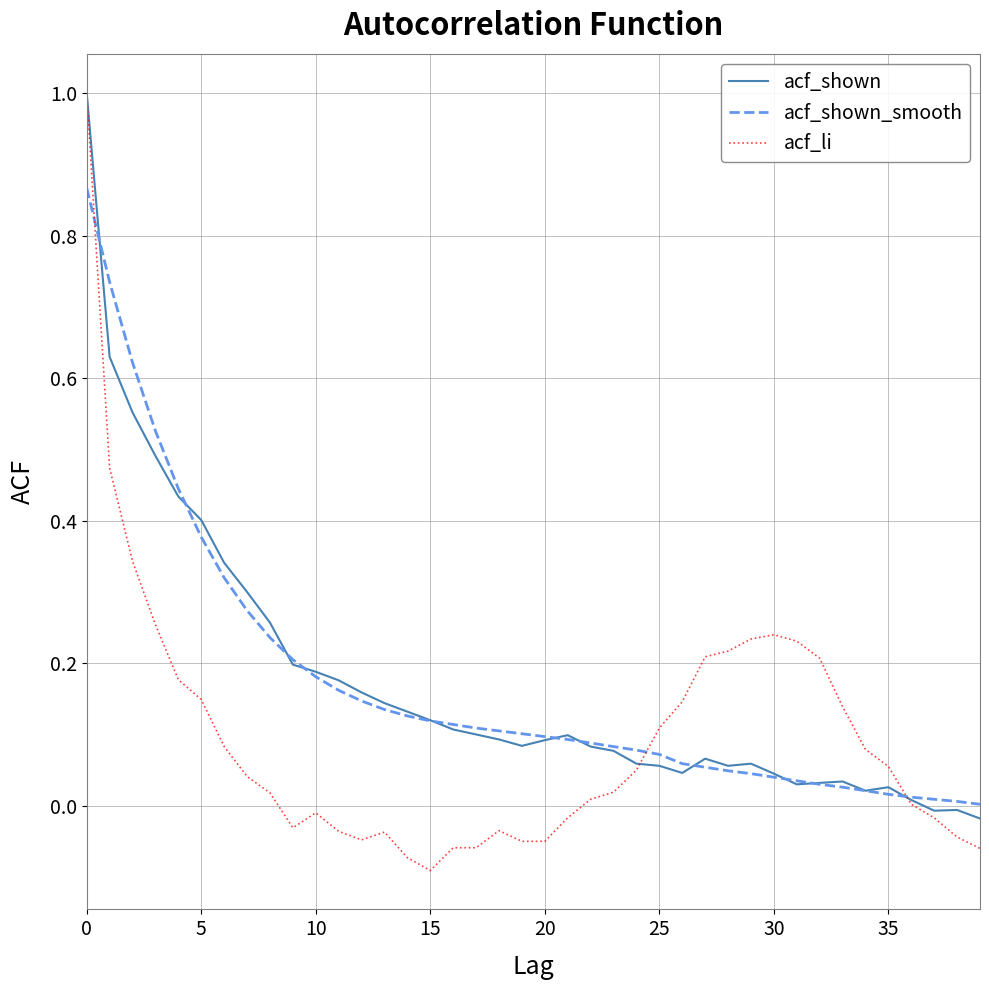

Which series has the largest range (max minus min)?

acf_li